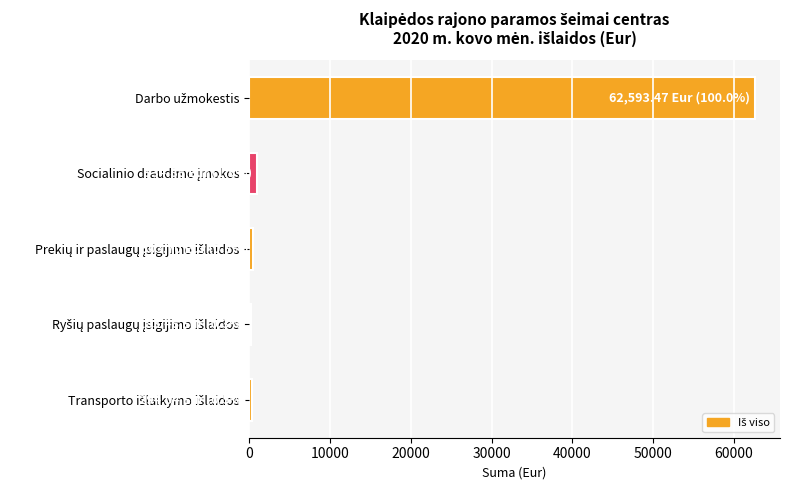

Does the chart contain stacked bars?

No